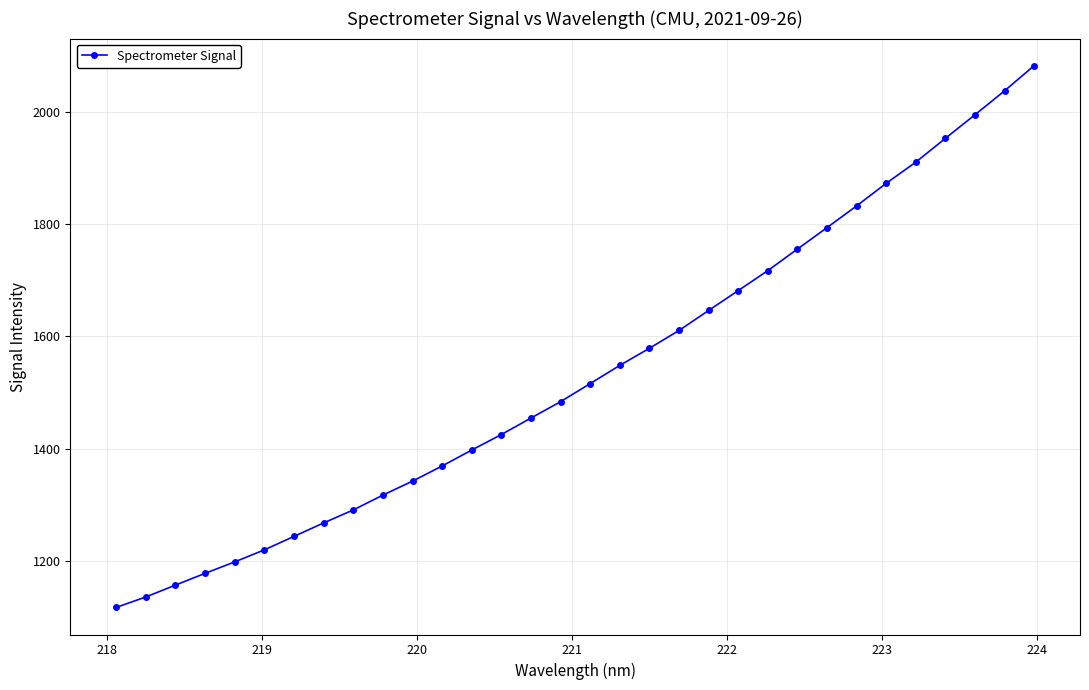

What is the average value?

1535.6